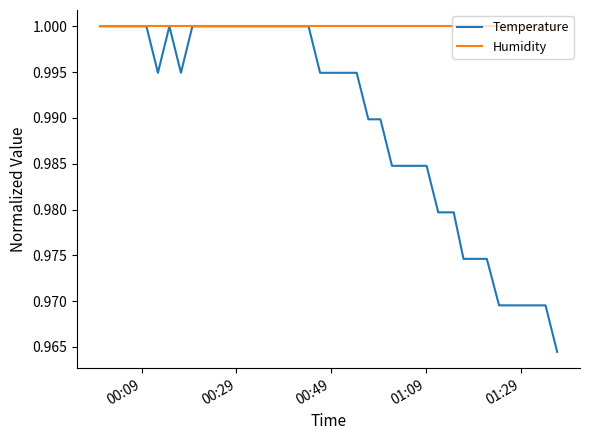

Which series has the largest range (max minus min)?

Temperature